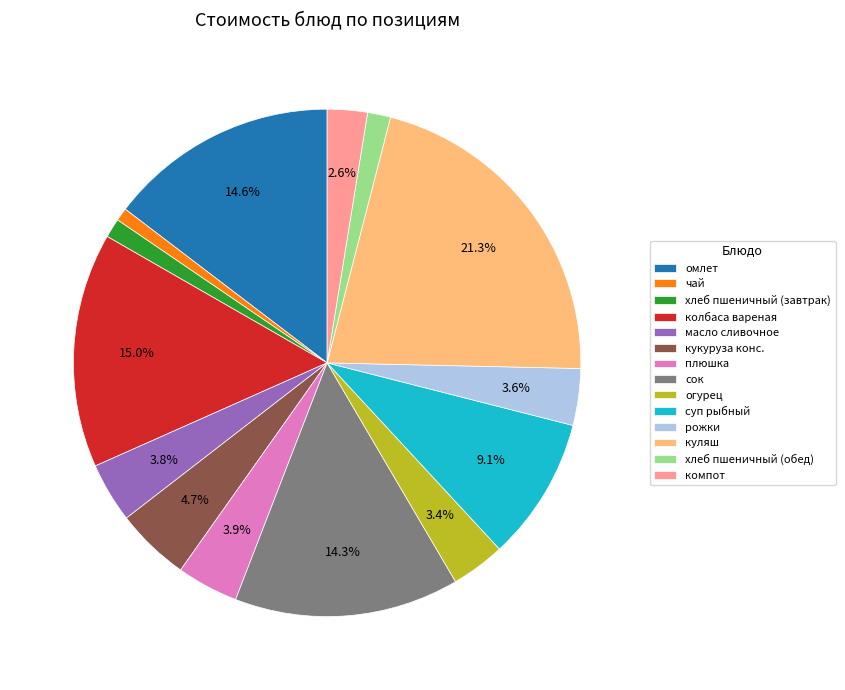

To the nearest percent, what is the combined percentage of чай and хлеб пшеничный (завтрак)?

2%